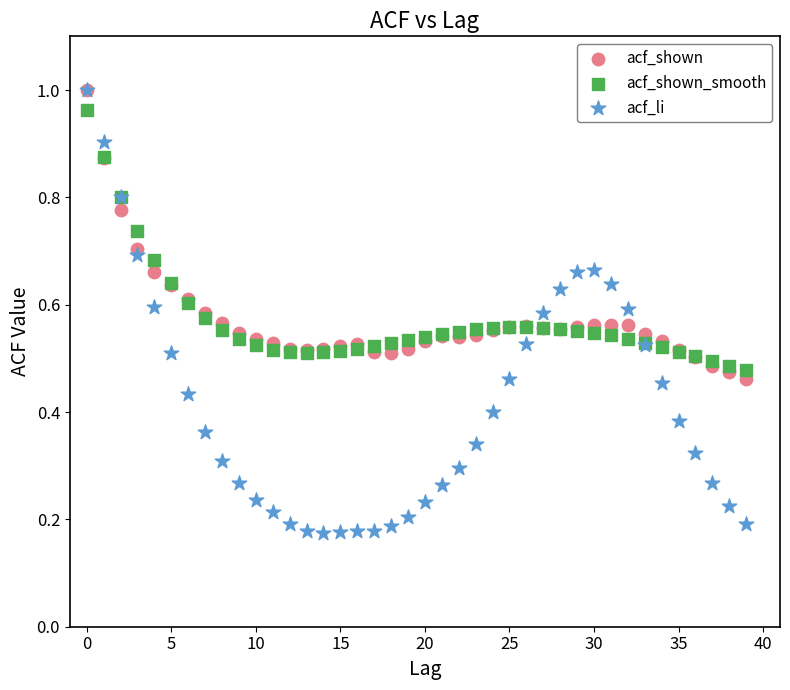

Which series has the largest Y range (max minus min)?

acf_li